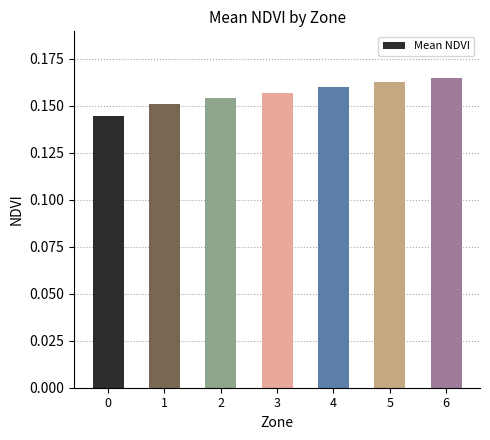

What is the sum of the values at 5 and 0?

0.3